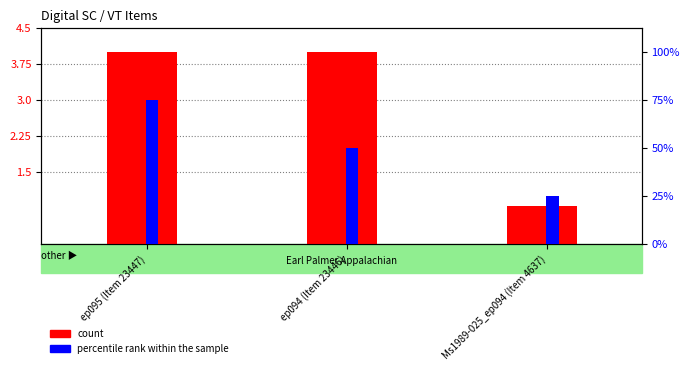

At which label does percentile rank within the sample first exceed 2?

ep095 (Item 23447)